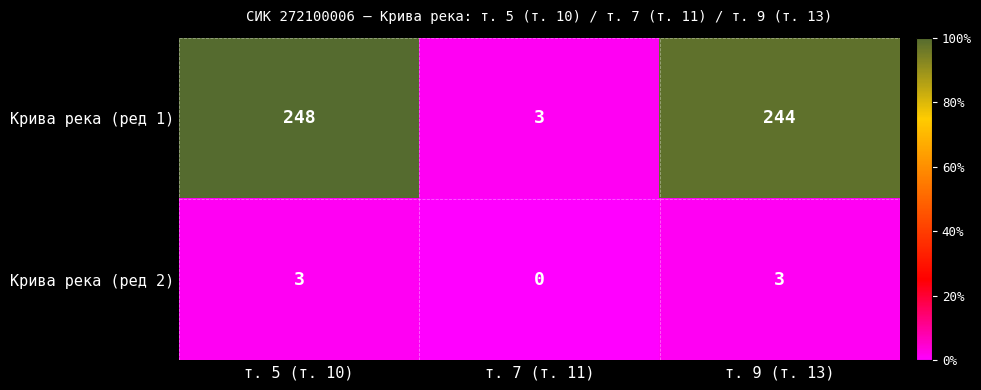

Reading right to left, transcribe all the data shown in this chart.

Крива река (ред 1): 244	3	248
Крива река (ред 2): 3	0	3